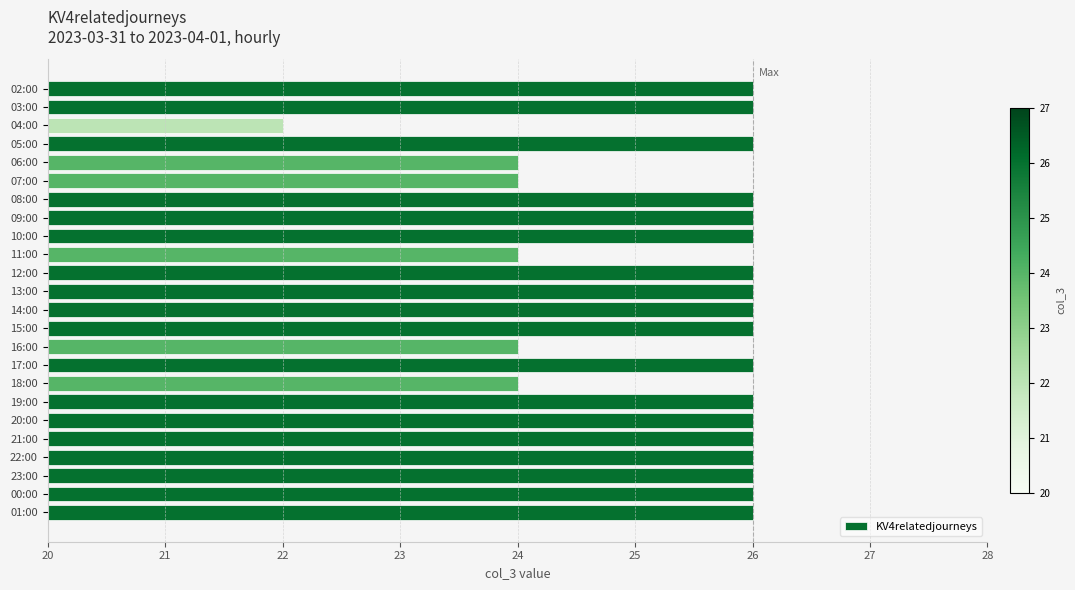

Reading top to bottom, extract all data points from this chart.

26	26	22	26	24	24	26	26	26	24	26	26	26	26	24	26	24	26	26	26	26	26	26	26